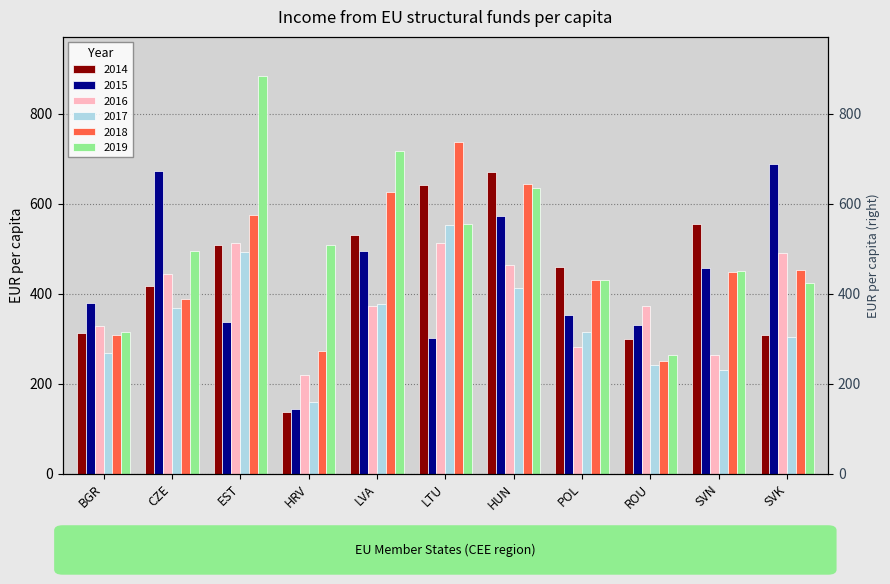

Between HRV and HUN, which is larger?

HUN